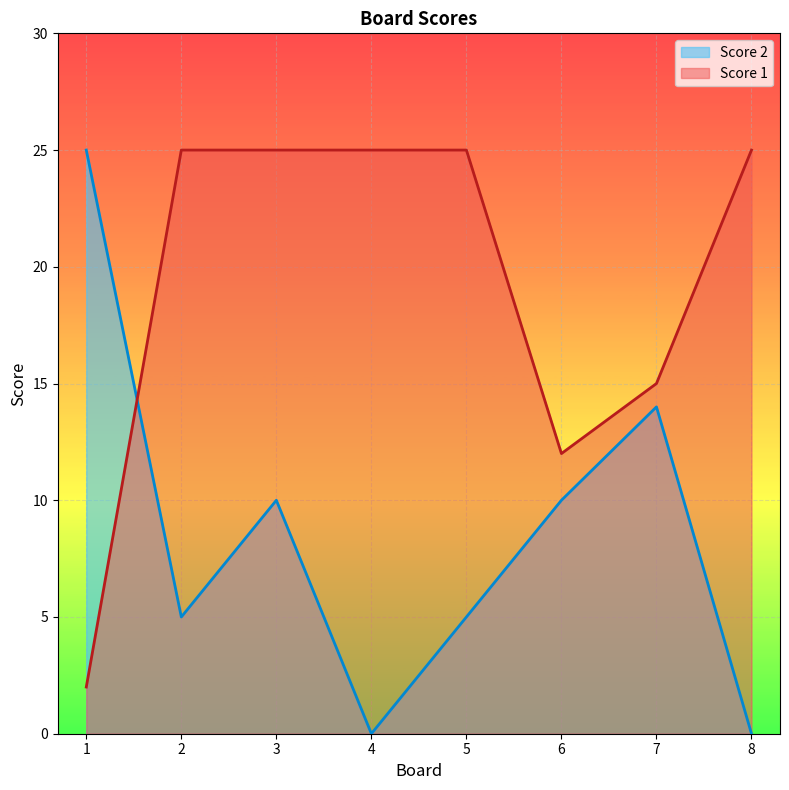

At which label is Score 2 closest to 12?

3